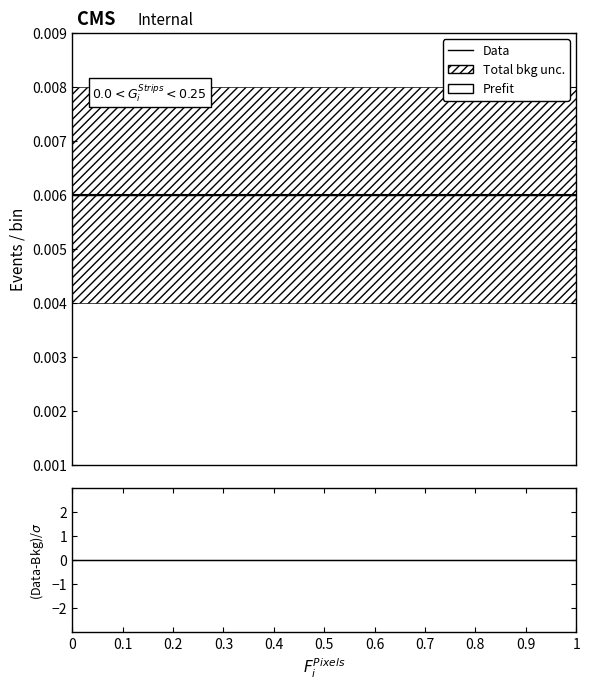

Count the number of data series in this chart.

3